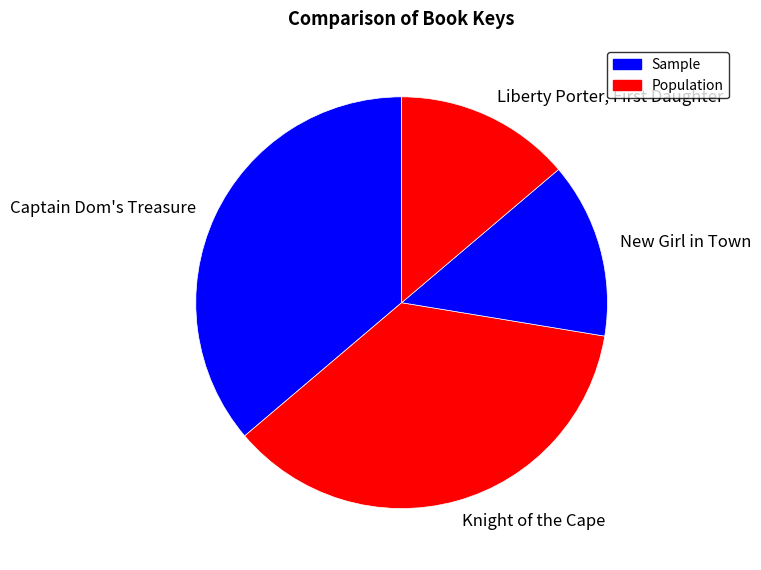

Does any single category account for the majority?

No